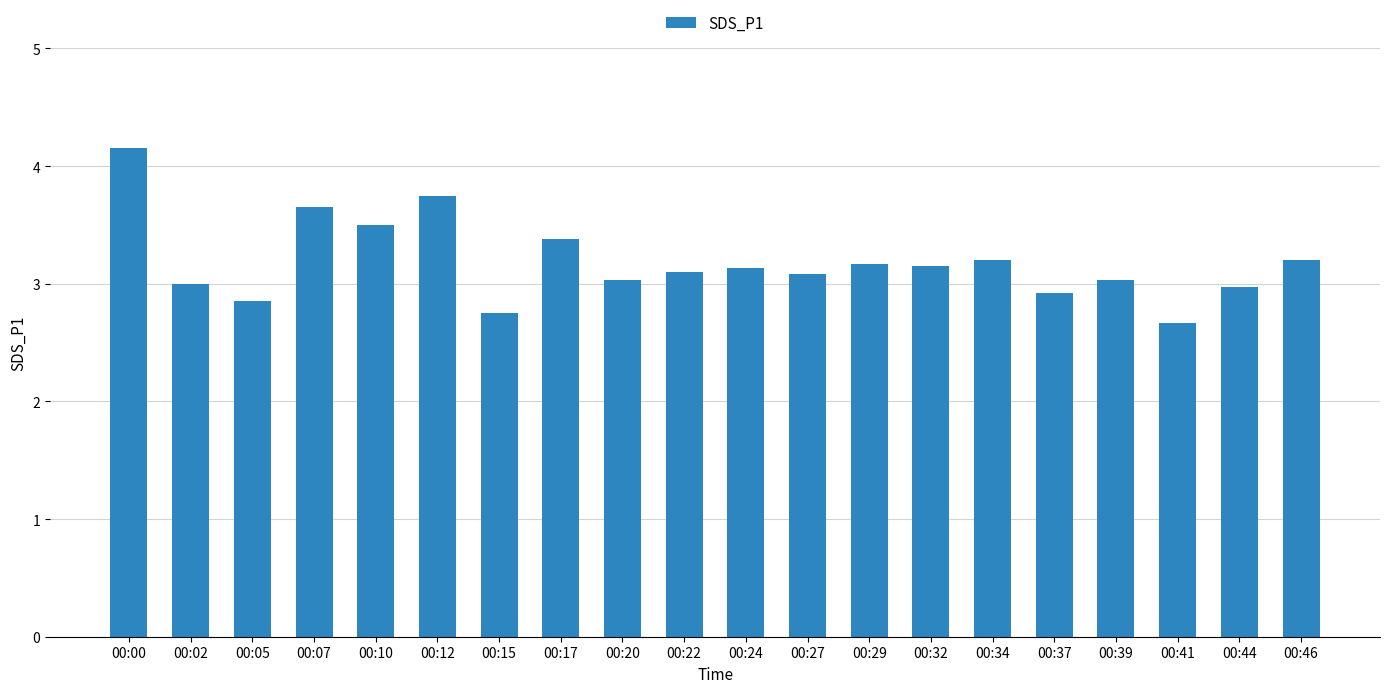

Between 00:07 and 00:10, which is larger?

00:07